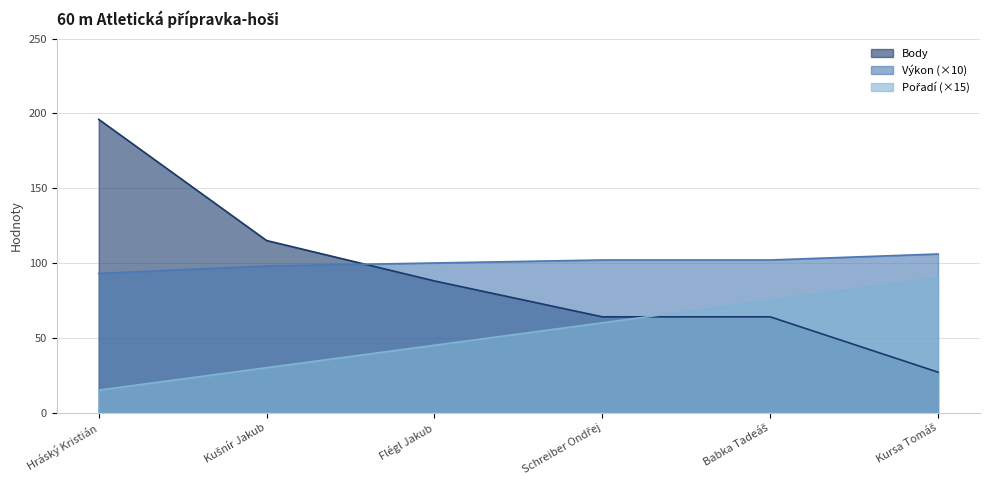

Read the Pořadí value at Hráský Kristián, to the nearest 10.

20